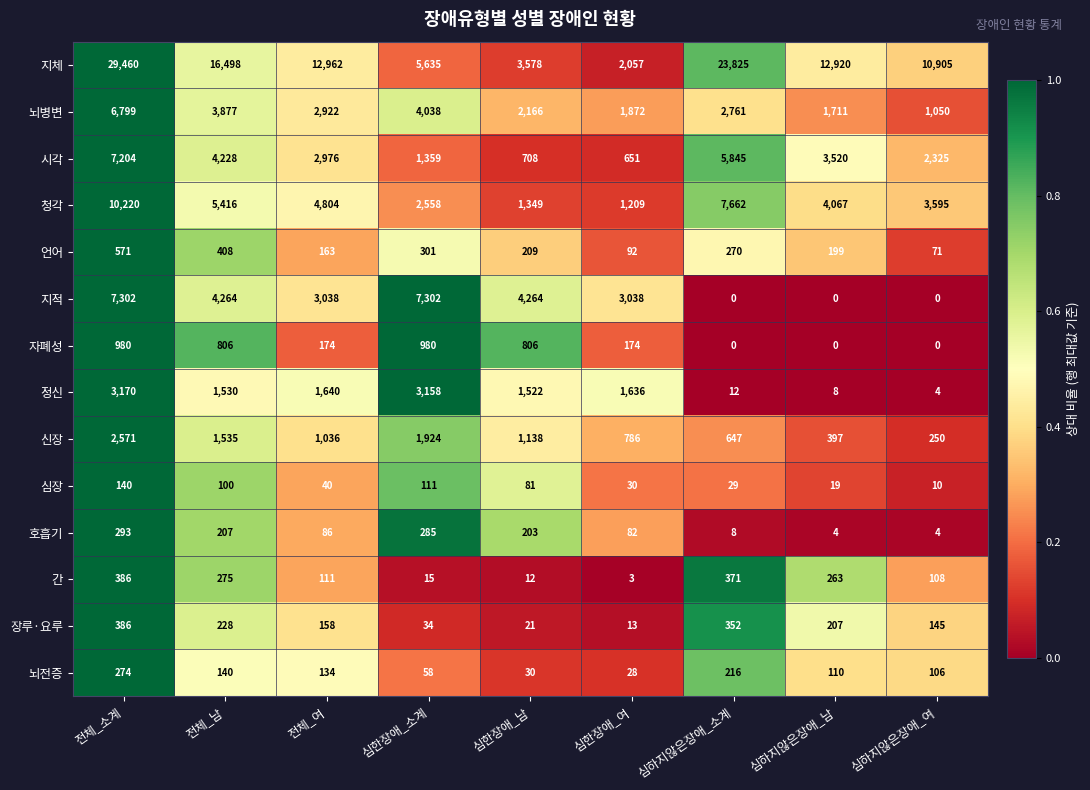

True or false: 호흡기 has a value of 121 at 심한장애_여.

False